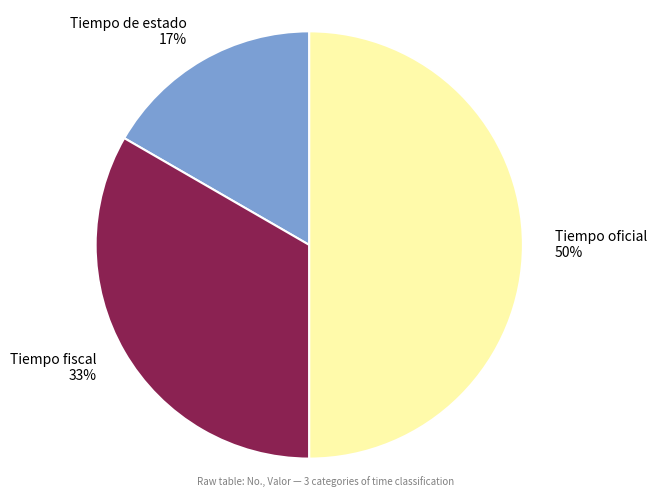

To the nearest percent, what is the difference between the Tiempo de estado and Tiempo oficial slice percentages?

33%